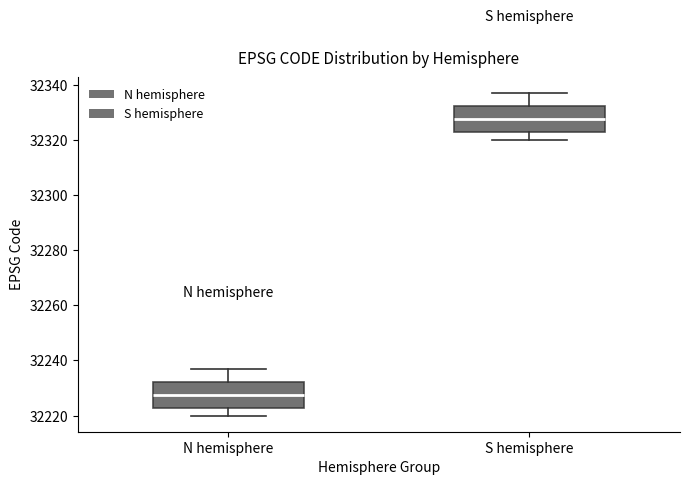

Where is the upper edge of the box for S hemisphere on the y-axis? The values are not printed on the chart, so give them approximately, as read against the axis.

32332